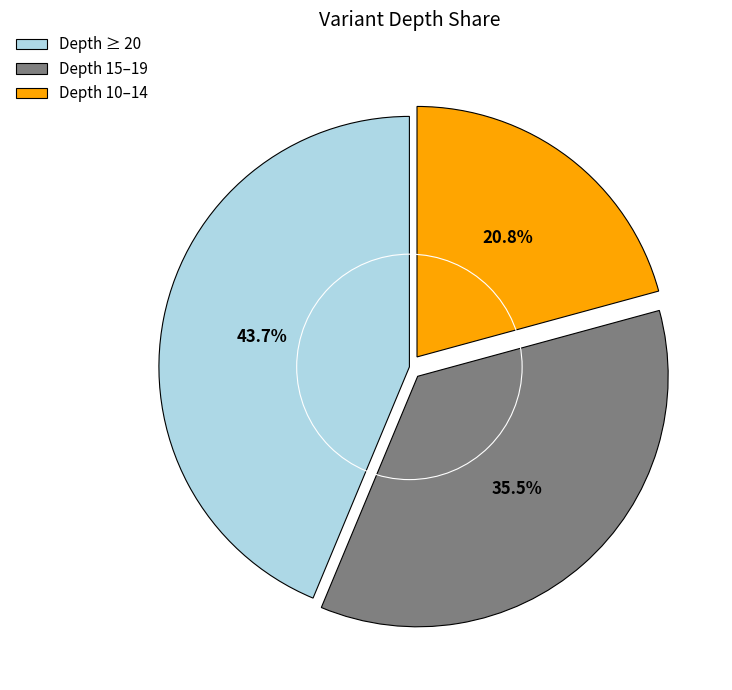

Which slice is the largest?

Depth ≥ 20